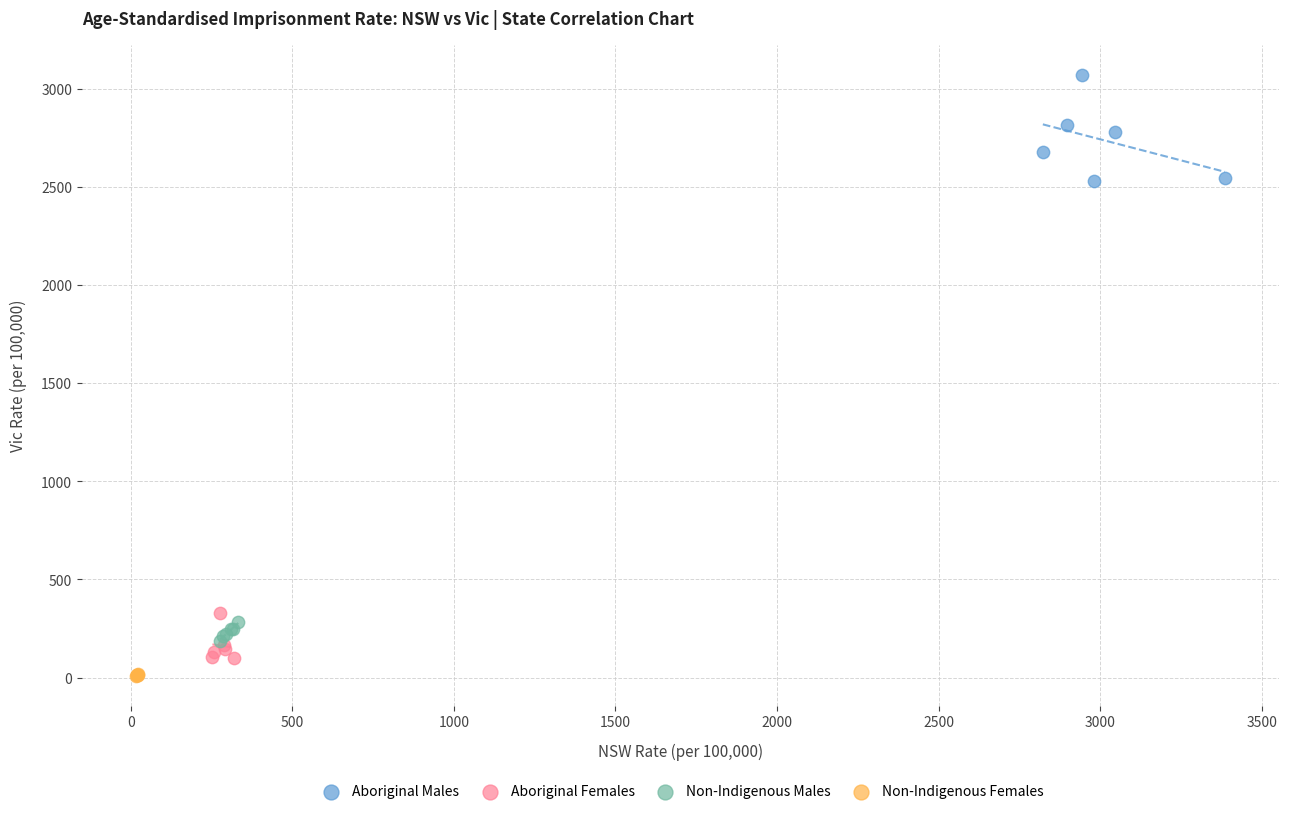

Which series contains the lowest Y value?

Non-Indigenous Females